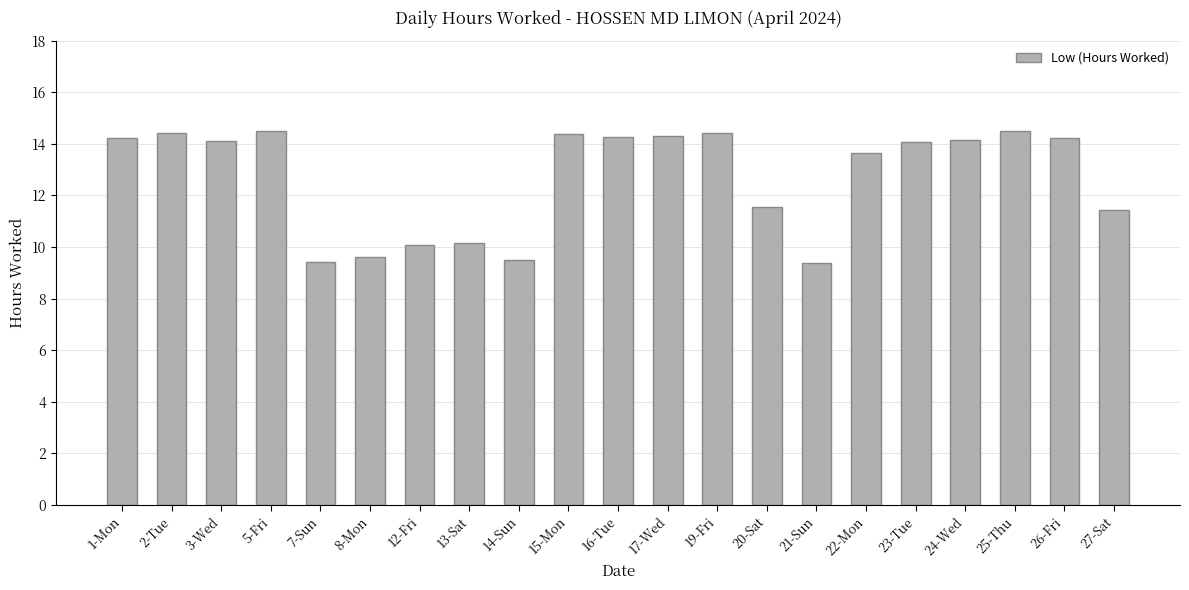

Does the chart contain stacked bars?

No